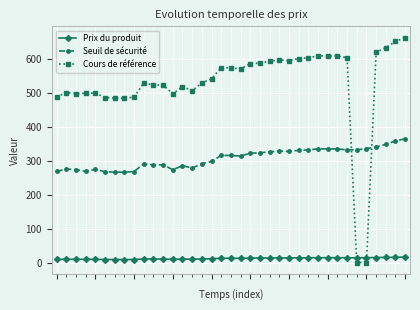

True or false: Prix du produit has more than 1 points higher than both neighbors.

True